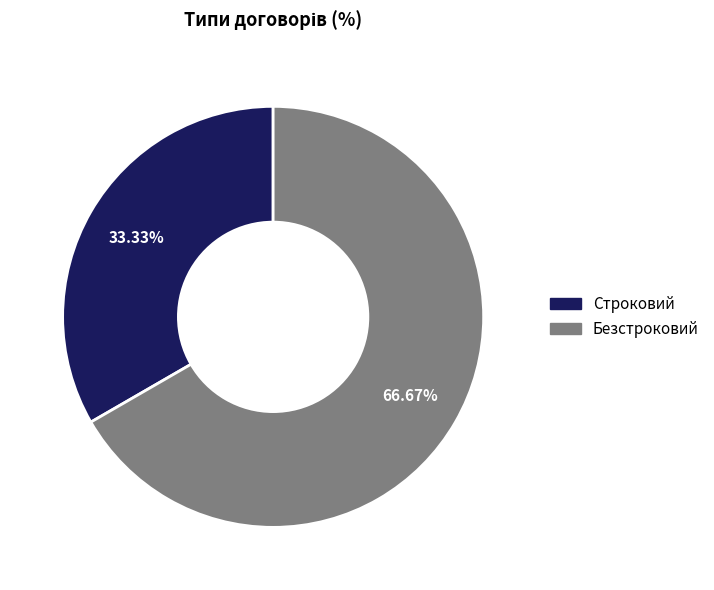

To the nearest percent, what is the difference between the largest and smallest slice percentages?

33%